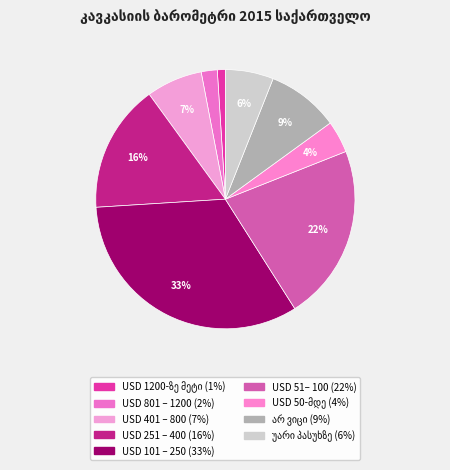

Count the number of slices in the pie.

9